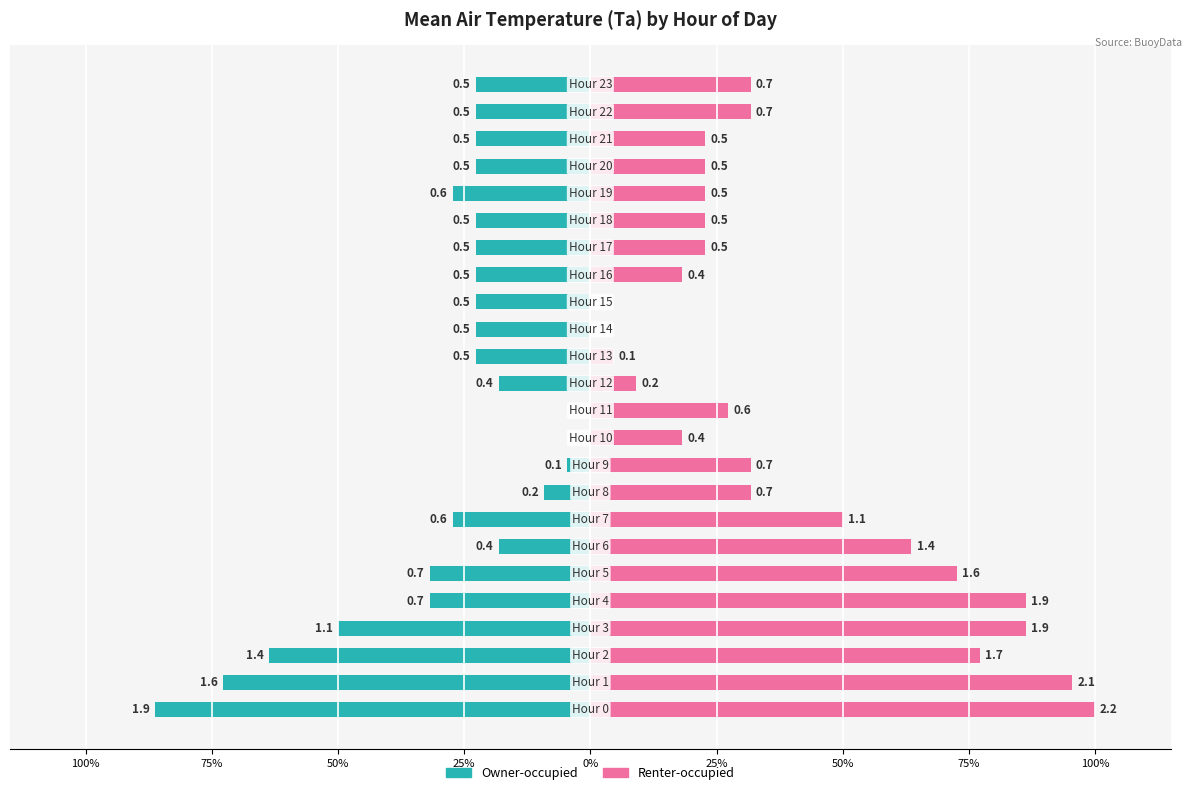

At how many categories does at least one series exceed -20?

24